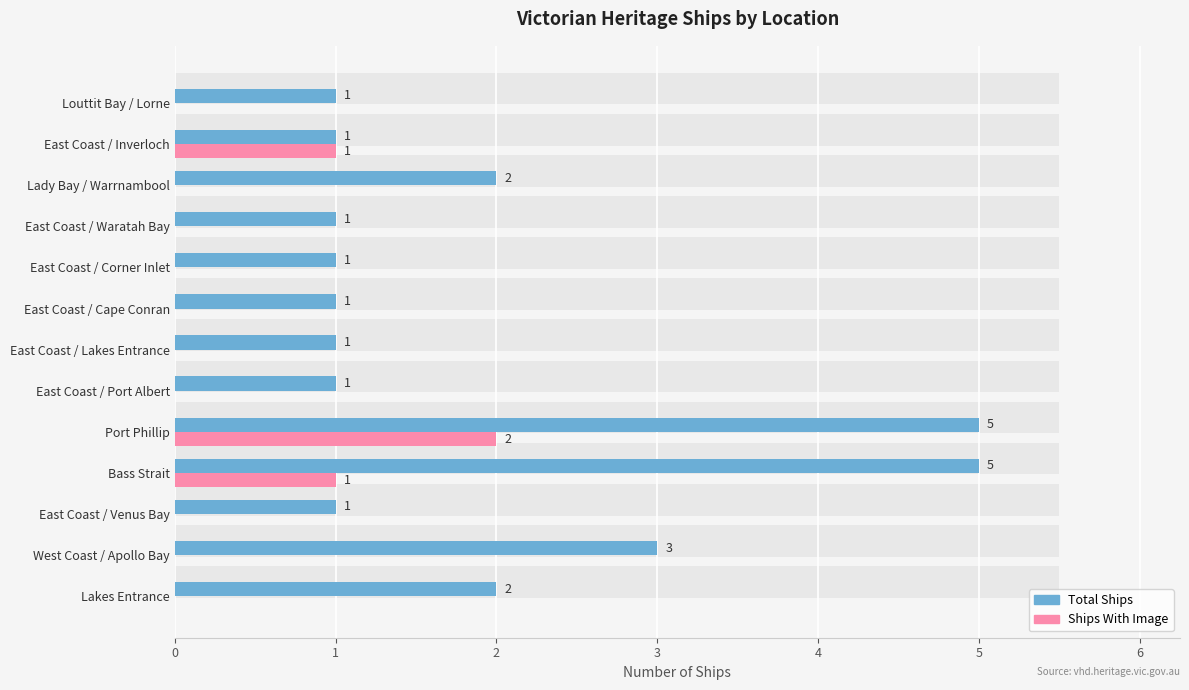

Are the bars grouped side by side (vs. stacked)?

Yes